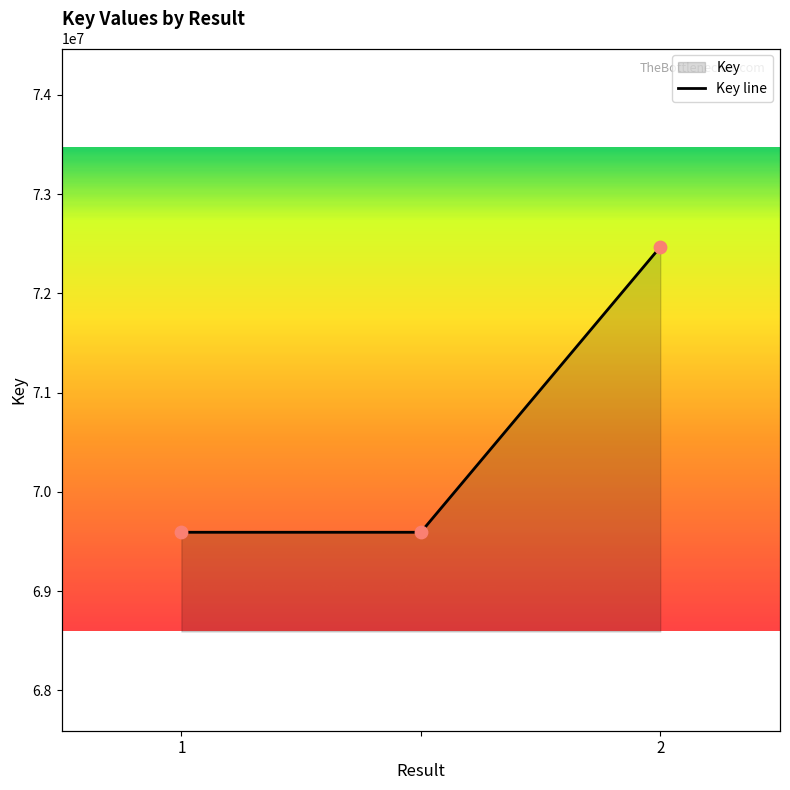

What is the change in value from  to 2?

+2875234